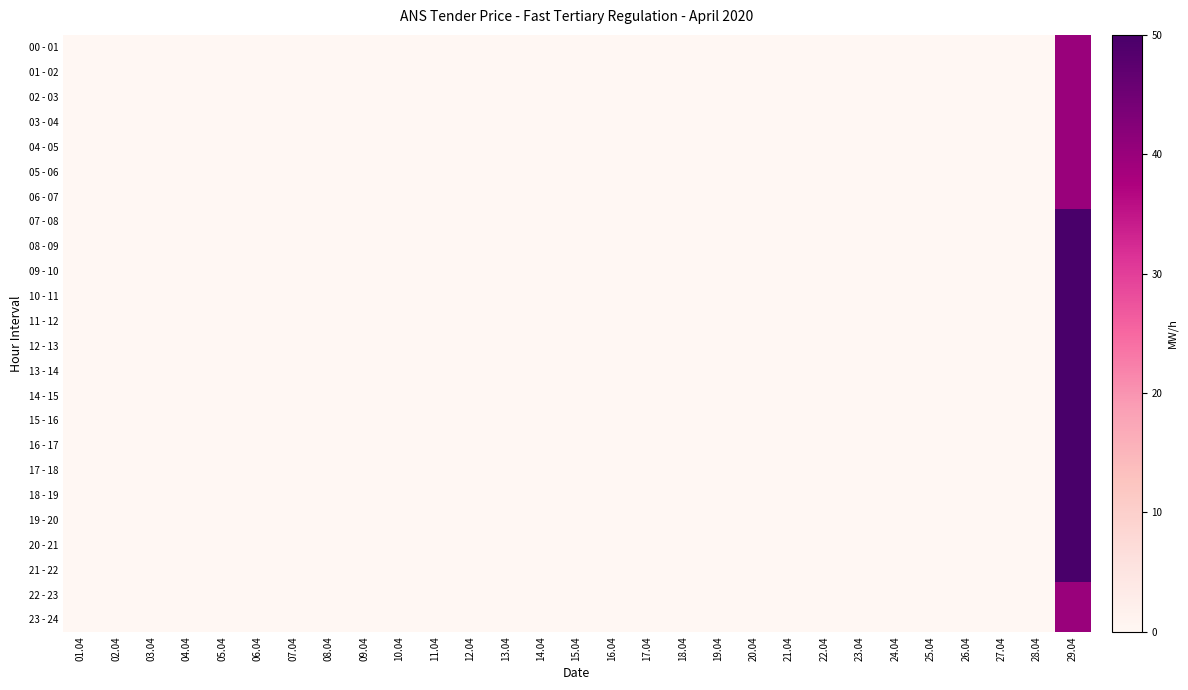

Reading left to right, transcribe all the data shown in this chart.

00 - 01: 01.04=0	02.04=0	03.04=0	04.04=0	05.04=0	06.04=0	07.04=0	08.04=0	09.04=0	10.04=0	11.04=0	12.04=0	13.04=0	14.04=0	15.04=0	16.04=0	17.04=0	18.04=0	19.04=0	20.04=0	21.04=0	22.04=0	23.04=0	24.04=0	25.04=0	26.04=0	27.04=0	28.04=0	29.04=40
01 - 02: 01.04=0	02.04=0	03.04=0	04.04=0	05.04=0	06.04=0	07.04=0	08.04=0	09.04=0	10.04=0	11.04=0	12.04=0	13.04=0	14.04=0	15.04=0	16.04=0	17.04=0	18.04=0	19.04=0	20.04=0	21.04=0	22.04=0	23.04=0	24.04=0	25.04=0	26.04=0	27.04=0	28.04=0	29.04=40
02 - 03: 01.04=0	02.04=0	03.04=0	04.04=0	05.04=0	06.04=0	07.04=0	08.04=0	09.04=0	10.04=0	11.04=0	12.04=0	13.04=0	14.04=0	15.04=0	16.04=0	17.04=0	18.04=0	19.04=0	20.04=0	21.04=0	22.04=0	23.04=0	24.04=0	25.04=0	26.04=0	27.04=0	28.04=0	29.04=40
03 - 04: 01.04=0	02.04=0	03.04=0	04.04=0	05.04=0	06.04=0	07.04=0	08.04=0	09.04=0	10.04=0	11.04=0	12.04=0	13.04=0	14.04=0	15.04=0	16.04=0	17.04=0	18.04=0	19.04=0	20.04=0	21.04=0	22.04=0	23.04=0	24.04=0	25.04=0	26.04=0	27.04=0	28.04=0	29.04=40
04 - 05: 01.04=0	02.04=0	03.04=0	04.04=0	05.04=0	06.04=0	07.04=0	08.04=0	09.04=0	10.04=0	11.04=0	12.04=0	13.04=0	14.04=0	15.04=0	16.04=0	17.04=0	18.04=0	19.04=0	20.04=0	21.04=0	22.04=0	23.04=0	24.04=0	25.04=0	26.04=0	27.04=0	28.04=0	29.04=40
05 - 06: 01.04=0	02.04=0	03.04=0	04.04=0	05.04=0	06.04=0	07.04=0	08.04=0	09.04=0	10.04=0	11.04=0	12.04=0	13.04=0	14.04=0	15.04=0	16.04=0	17.04=0	18.04=0	19.04=0	20.04=0	21.04=0	22.04=0	23.04=0	24.04=0	25.04=0	26.04=0	27.04=0	28.04=0	29.04=40
06 - 07: 01.04=0	02.04=0	03.04=0	04.04=0	05.04=0	06.04=0	07.04=0	08.04=0	09.04=0	10.04=0	11.04=0	12.04=0	13.04=0	14.04=0	15.04=0	16.04=0	17.04=0	18.04=0	19.04=0	20.04=0	21.04=0	22.04=0	23.04=0	24.04=0	25.04=0	26.04=0	27.04=0	28.04=0	29.04=40
07 - 08: 01.04=0	02.04=0	03.04=0	04.04=0	05.04=0	06.04=0	07.04=0	08.04=0	09.04=0	10.04=0	11.04=0	12.04=0	13.04=0	14.04=0	15.04=0	16.04=0	17.04=0	18.04=0	19.04=0	20.04=0	21.04=0	22.04=0	23.04=0	24.04=0	25.04=0	26.04=0	27.04=0	28.04=0	29.04=50
08 - 09: 01.04=0	02.04=0	03.04=0	04.04=0	05.04=0	06.04=0	07.04=0	08.04=0	09.04=0	10.04=0	11.04=0	12.04=0	13.04=0	14.04=0	15.04=0	16.04=0	17.04=0	18.04=0	19.04=0	20.04=0	21.04=0	22.04=0	23.04=0	24.04=0	25.04=0	26.04=0	27.04=0	28.04=0	29.04=50
09 - 10: 01.04=0	02.04=0	03.04=0	04.04=0	05.04=0	06.04=0	07.04=0	08.04=0	09.04=0	10.04=0	11.04=0	12.04=0	13.04=0	14.04=0	15.04=0	16.04=0	17.04=0	18.04=0	19.04=0	20.04=0	21.04=0	22.04=0	23.04=0	24.04=0	25.04=0	26.04=0	27.04=0	28.04=0	29.04=50
10 - 11: 01.04=0	02.04=0	03.04=0	04.04=0	05.04=0	06.04=0	07.04=0	08.04=0	09.04=0	10.04=0	11.04=0	12.04=0	13.04=0	14.04=0	15.04=0	16.04=0	17.04=0	18.04=0	19.04=0	20.04=0	21.04=0	22.04=0	23.04=0	24.04=0	25.04=0	26.04=0	27.04=0	28.04=0	29.04=50
11 - 12: 01.04=0	02.04=0	03.04=0	04.04=0	05.04=0	06.04=0	07.04=0	08.04=0	09.04=0	10.04=0	11.04=0	12.04=0	13.04=0	14.04=0	15.04=0	16.04=0	17.04=0	18.04=0	19.04=0	20.04=0	21.04=0	22.04=0	23.04=0	24.04=0	25.04=0	26.04=0	27.04=0	28.04=0	29.04=50
12 - 13: 01.04=0	02.04=0	03.04=0	04.04=0	05.04=0	06.04=0	07.04=0	08.04=0	09.04=0	10.04=0	11.04=0	12.04=0	13.04=0	14.04=0	15.04=0	16.04=0	17.04=0	18.04=0	19.04=0	20.04=0	21.04=0	22.04=0	23.04=0	24.04=0	25.04=0	26.04=0	27.04=0	28.04=0	29.04=50
13 - 14: 01.04=0	02.04=0	03.04=0	04.04=0	05.04=0	06.04=0	07.04=0	08.04=0	09.04=0	10.04=0	11.04=0	12.04=0	13.04=0	14.04=0	15.04=0	16.04=0	17.04=0	18.04=0	19.04=0	20.04=0	21.04=0	22.04=0	23.04=0	24.04=0	25.04=0	26.04=0	27.04=0	28.04=0	29.04=50
14 - 15: 01.04=0	02.04=0	03.04=0	04.04=0	05.04=0	06.04=0	07.04=0	08.04=0	09.04=0	10.04=0	11.04=0	12.04=0	13.04=0	14.04=0	15.04=0	16.04=0	17.04=0	18.04=0	19.04=0	20.04=0	21.04=0	22.04=0	23.04=0	24.04=0	25.04=0	26.04=0	27.04=0	28.04=0	29.04=50
15 - 16: 01.04=0	02.04=0	03.04=0	04.04=0	05.04=0	06.04=0	07.04=0	08.04=0	09.04=0	10.04=0	11.04=0	12.04=0	13.04=0	14.04=0	15.04=0	16.04=0	17.04=0	18.04=0	19.04=0	20.04=0	21.04=0	22.04=0	23.04=0	24.04=0	25.04=0	26.04=0	27.04=0	28.04=0	29.04=50
16 - 17: 01.04=0	02.04=0	03.04=0	04.04=0	05.04=0	06.04=0	07.04=0	08.04=0	09.04=0	10.04=0	11.04=0	12.04=0	13.04=0	14.04=0	15.04=0	16.04=0	17.04=0	18.04=0	19.04=0	20.04=0	21.04=0	22.04=0	23.04=0	24.04=0	25.04=0	26.04=0	27.04=0	28.04=0	29.04=50
17 - 18: 01.04=0	02.04=0	03.04=0	04.04=0	05.04=0	06.04=0	07.04=0	08.04=0	09.04=0	10.04=0	11.04=0	12.04=0	13.04=0	14.04=0	15.04=0	16.04=0	17.04=0	18.04=0	19.04=0	20.04=0	21.04=0	22.04=0	23.04=0	24.04=0	25.04=0	26.04=0	27.04=0	28.04=0	29.04=50
18 - 19: 01.04=0	02.04=0	03.04=0	04.04=0	05.04=0	06.04=0	07.04=0	08.04=0	09.04=0	10.04=0	11.04=0	12.04=0	13.04=0	14.04=0	15.04=0	16.04=0	17.04=0	18.04=0	19.04=0	20.04=0	21.04=0	22.04=0	23.04=0	24.04=0	25.04=0	26.04=0	27.04=0	28.04=0	29.04=50
19 - 20: 01.04=0	02.04=0	03.04=0	04.04=0	05.04=0	06.04=0	07.04=0	08.04=0	09.04=0	10.04=0	11.04=0	12.04=0	13.04=0	14.04=0	15.04=0	16.04=0	17.04=0	18.04=0	19.04=0	20.04=0	21.04=0	22.04=0	23.04=0	24.04=0	25.04=0	26.04=0	27.04=0	28.04=0	29.04=50
20 - 21: 01.04=0	02.04=0	03.04=0	04.04=0	05.04=0	06.04=0	07.04=0	08.04=0	09.04=0	10.04=0	11.04=0	12.04=0	13.04=0	14.04=0	15.04=0	16.04=0	17.04=0	18.04=0	19.04=0	20.04=0	21.04=0	22.04=0	23.04=0	24.04=0	25.04=0	26.04=0	27.04=0	28.04=0	29.04=50
21 - 22: 01.04=0	02.04=0	03.04=0	04.04=0	05.04=0	06.04=0	07.04=0	08.04=0	09.04=0	10.04=0	11.04=0	12.04=0	13.04=0	14.04=0	15.04=0	16.04=0	17.04=0	18.04=0	19.04=0	20.04=0	21.04=0	22.04=0	23.04=0	24.04=0	25.04=0	26.04=0	27.04=0	28.04=0	29.04=50
22 - 23: 01.04=0	02.04=0	03.04=0	04.04=0	05.04=0	06.04=0	07.04=0	08.04=0	09.04=0	10.04=0	11.04=0	12.04=0	13.04=0	14.04=0	15.04=0	16.04=0	17.04=0	18.04=0	19.04=0	20.04=0	21.04=0	22.04=0	23.04=0	24.04=0	25.04=0	26.04=0	27.04=0	28.04=0	29.04=40
23 - 24: 01.04=0	02.04=0	03.04=0	04.04=0	05.04=0	06.04=0	07.04=0	08.04=0	09.04=0	10.04=0	11.04=0	12.04=0	13.04=0	14.04=0	15.04=0	16.04=0	17.04=0	18.04=0	19.04=0	20.04=0	21.04=0	22.04=0	23.04=0	24.04=0	25.04=0	26.04=0	27.04=0	28.04=0	29.04=40